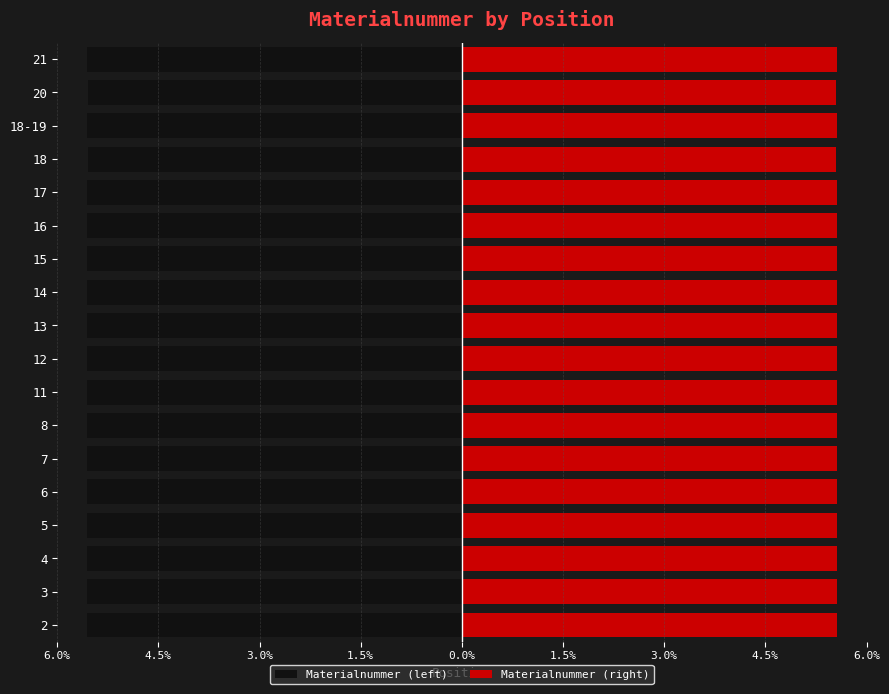

How many groups of bars are there?

18